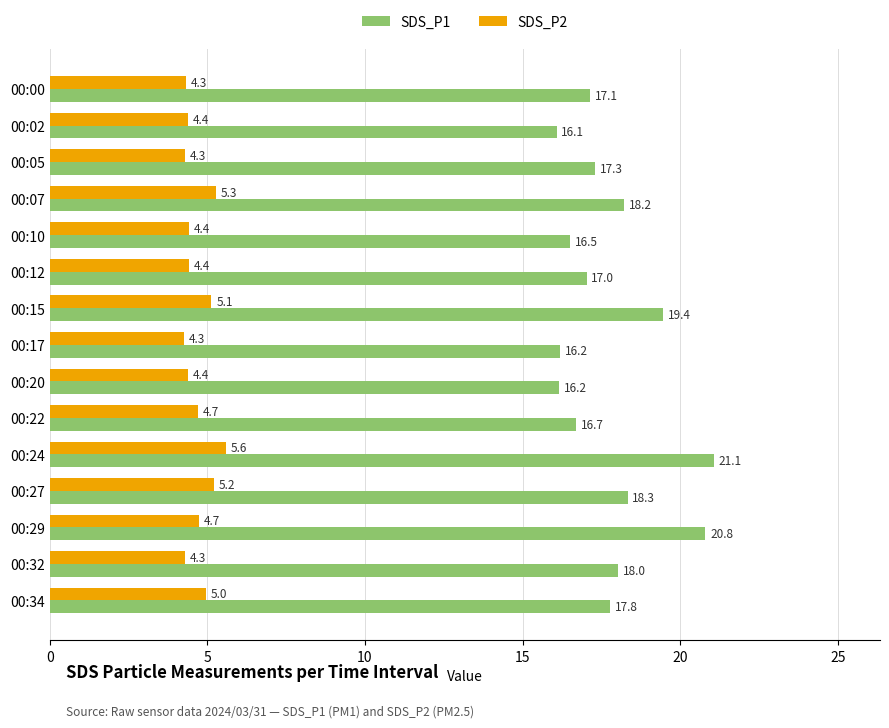

What is the approximate value of SDS_P2 at 00:15?

5.1